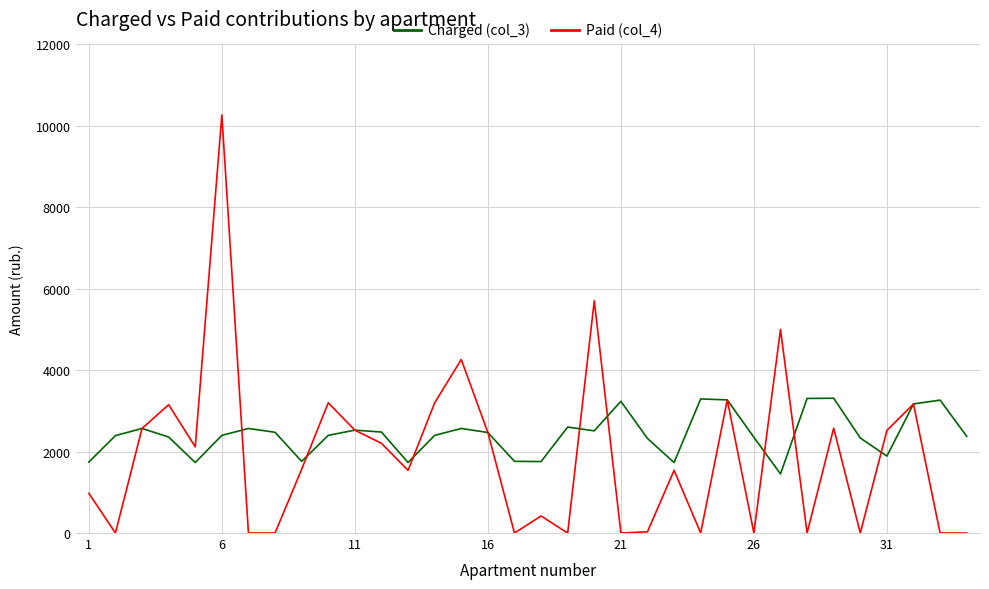

Which series has the largest range (max minus min)?

Paid (col_4)